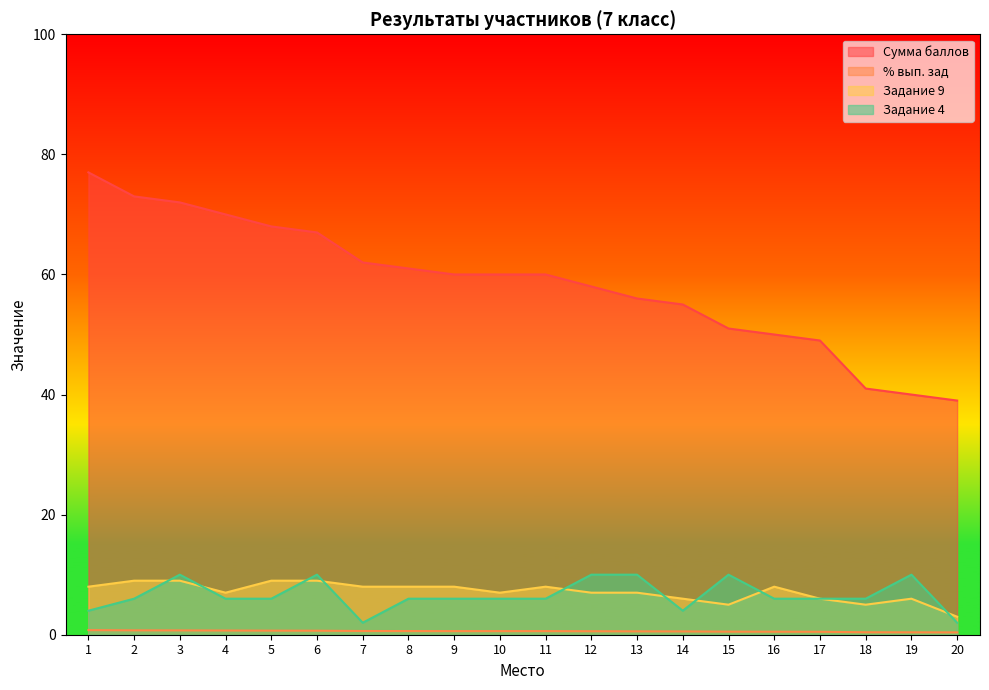

At 4, list the series in order from largest to smallest.

Сумма баллов, Задание 9, Задание 4, % вып. зад